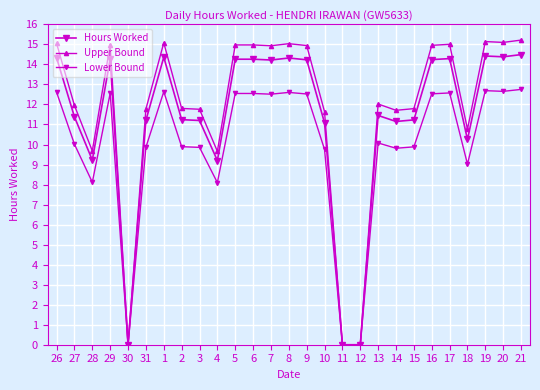

What is the difference between the highest and lowest values at 5?

2.4